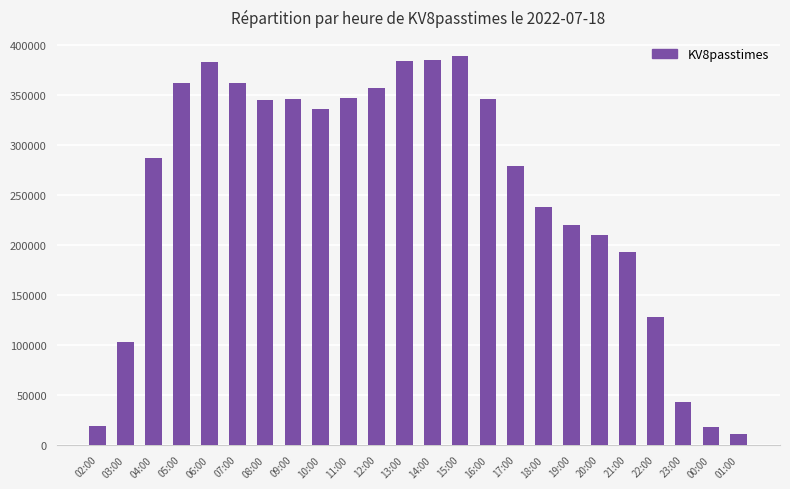

Which label corresponds to the smallest value in the chart?

01:00